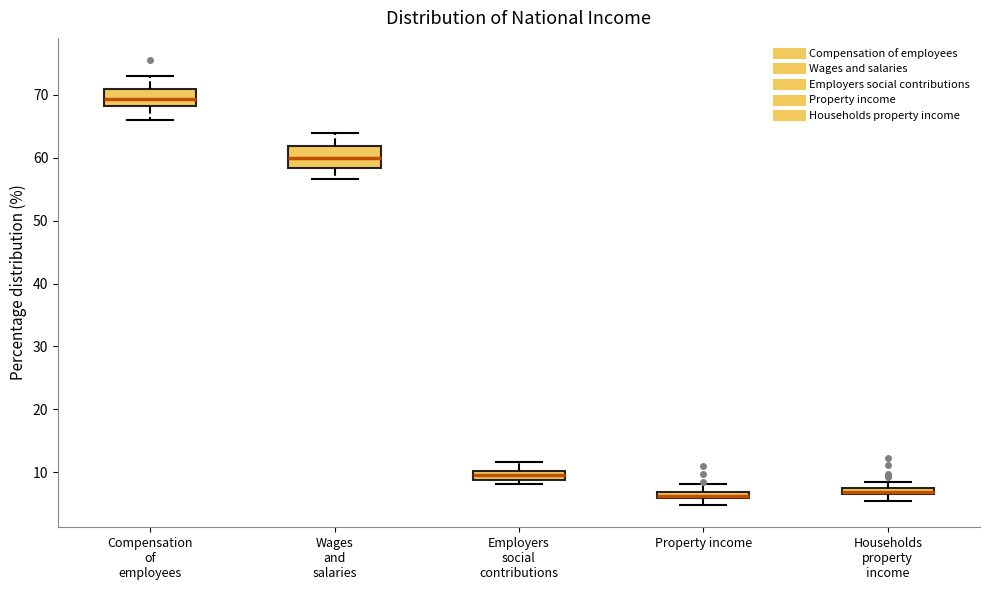

Where is the lower edge of the box for Households property income on the y-axis? The values are not printed on the chart, so give them approximately, as read against the axis.

7